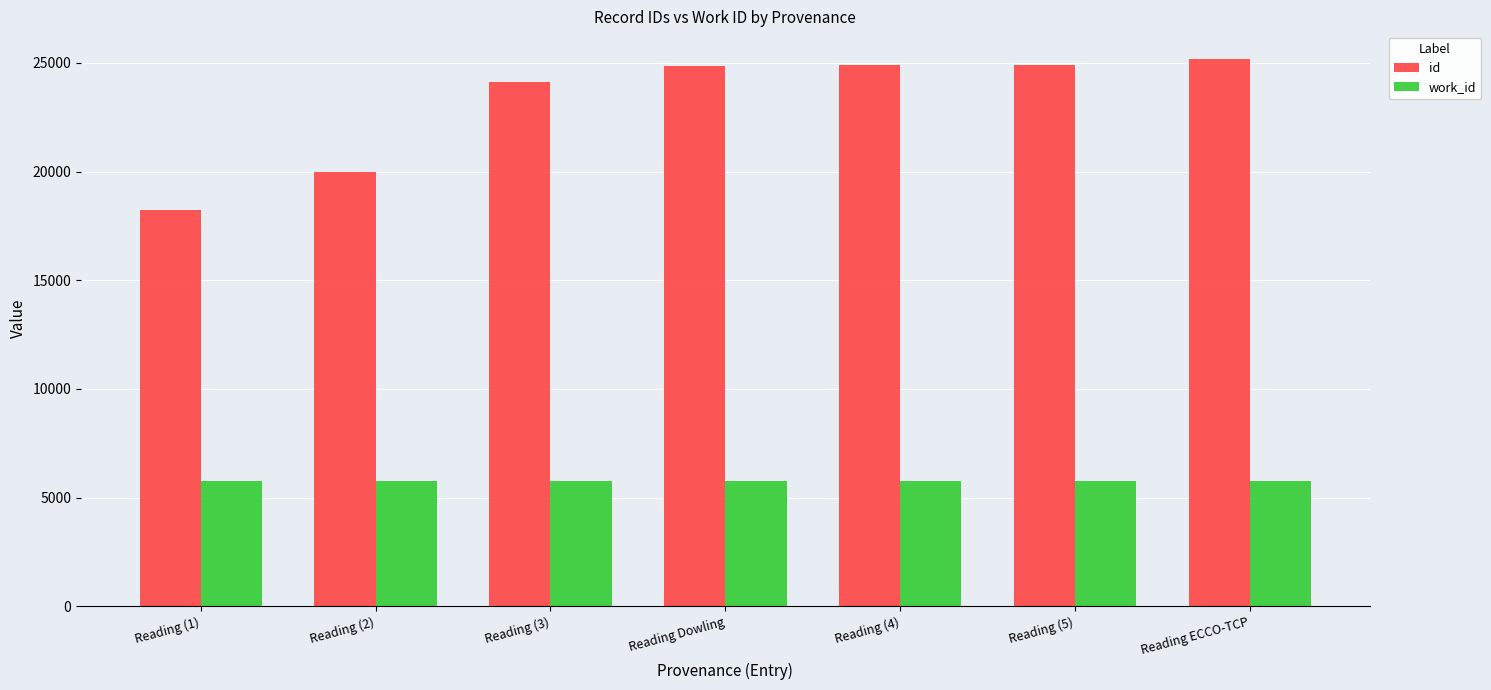

What is the average value of the work_id series?

5767